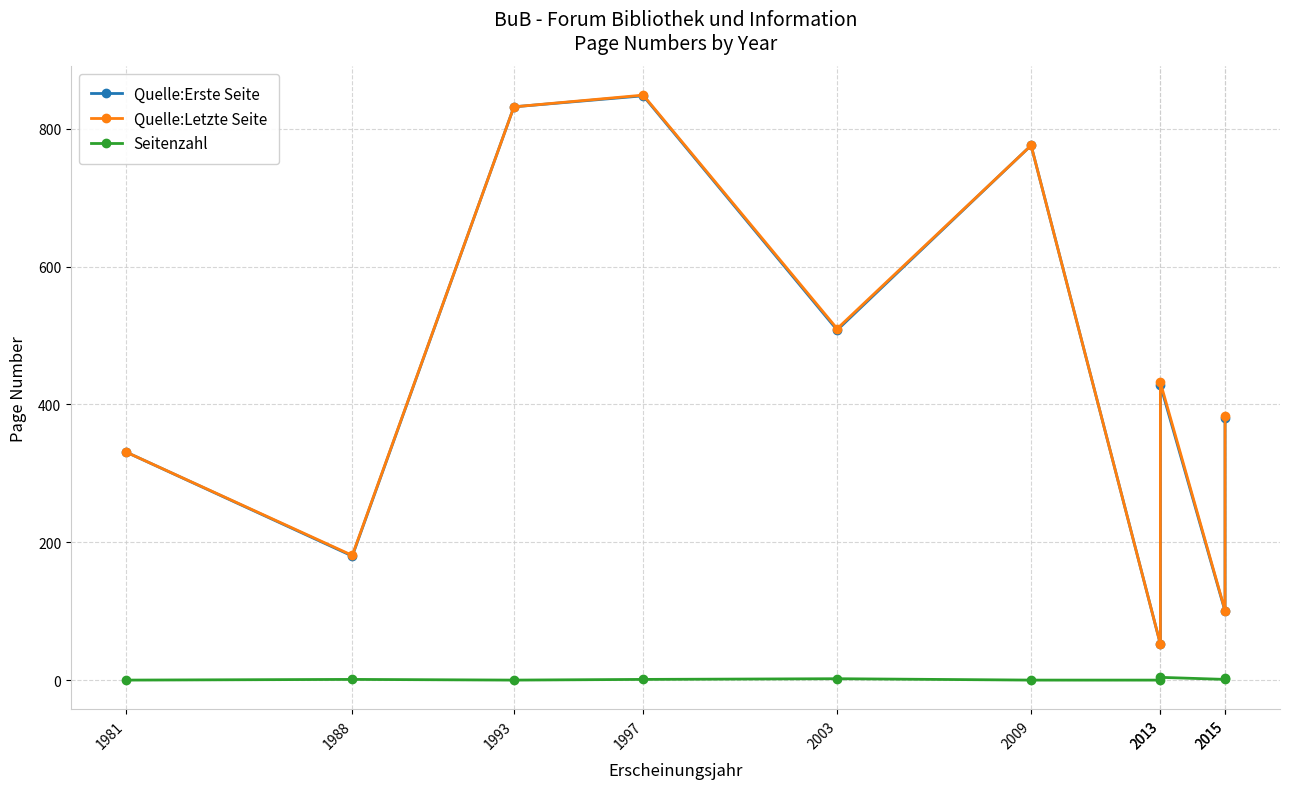

True or false: Quelle:Erste Seite and Seitenzahl intersect in this chart.

False